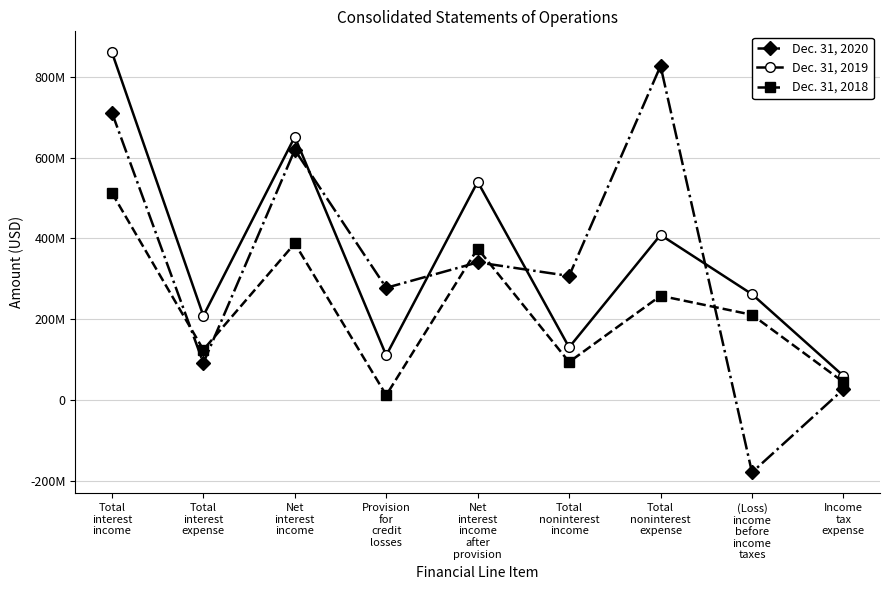

True or false: Dec. 31, 2019 and Dec. 31, 2020 cross at least once.

True